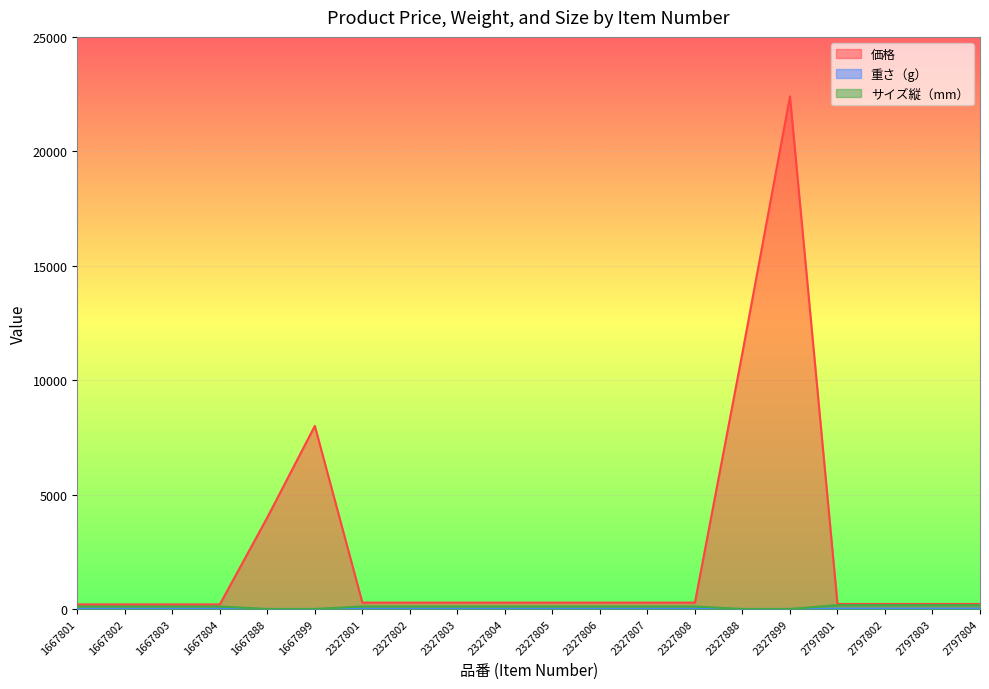

What are all the series names shown in the legend?

価格, 重さ（g）, サイズ縦（mm）